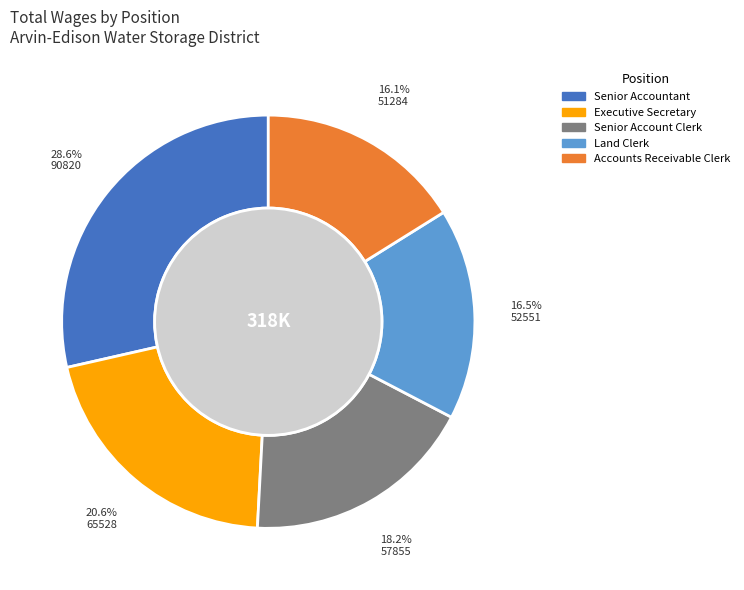

Is there any slice that represents more than half of the pie?

No